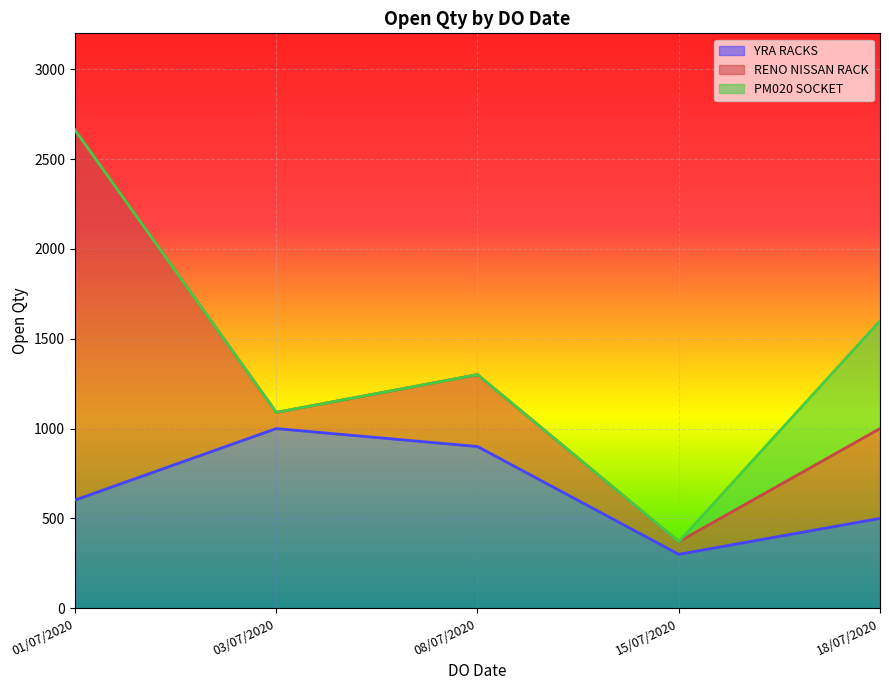

What is the lowest value of the YRA RACKS series?

300